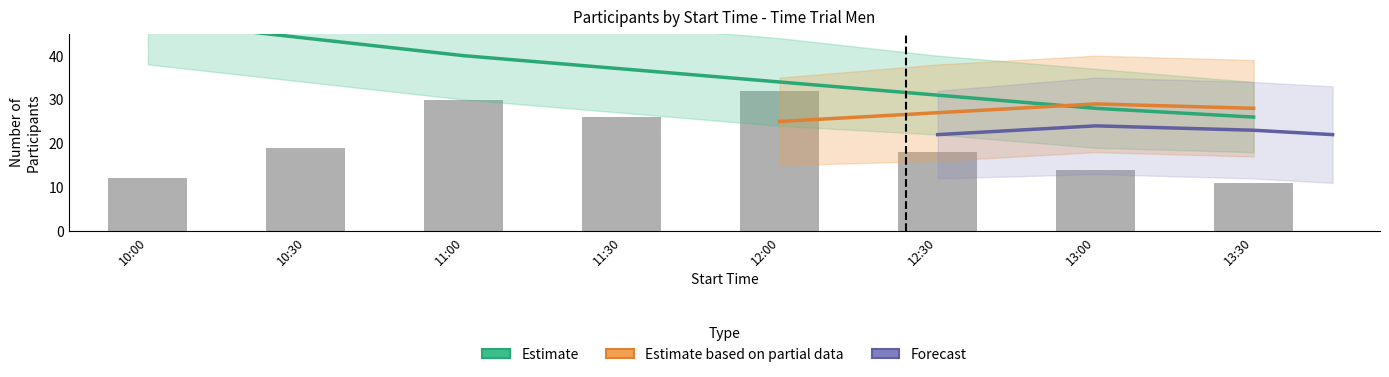

What position from the left is 10:30?

2